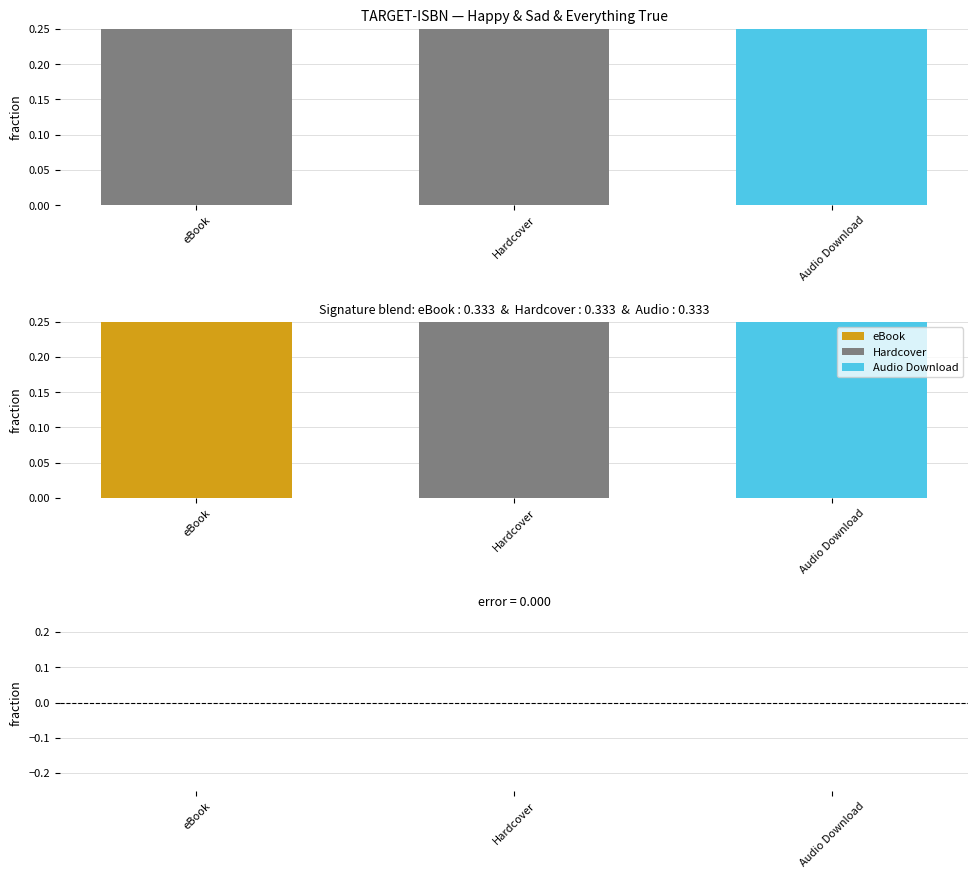

At how many categories does at least one series exceed 0?

3